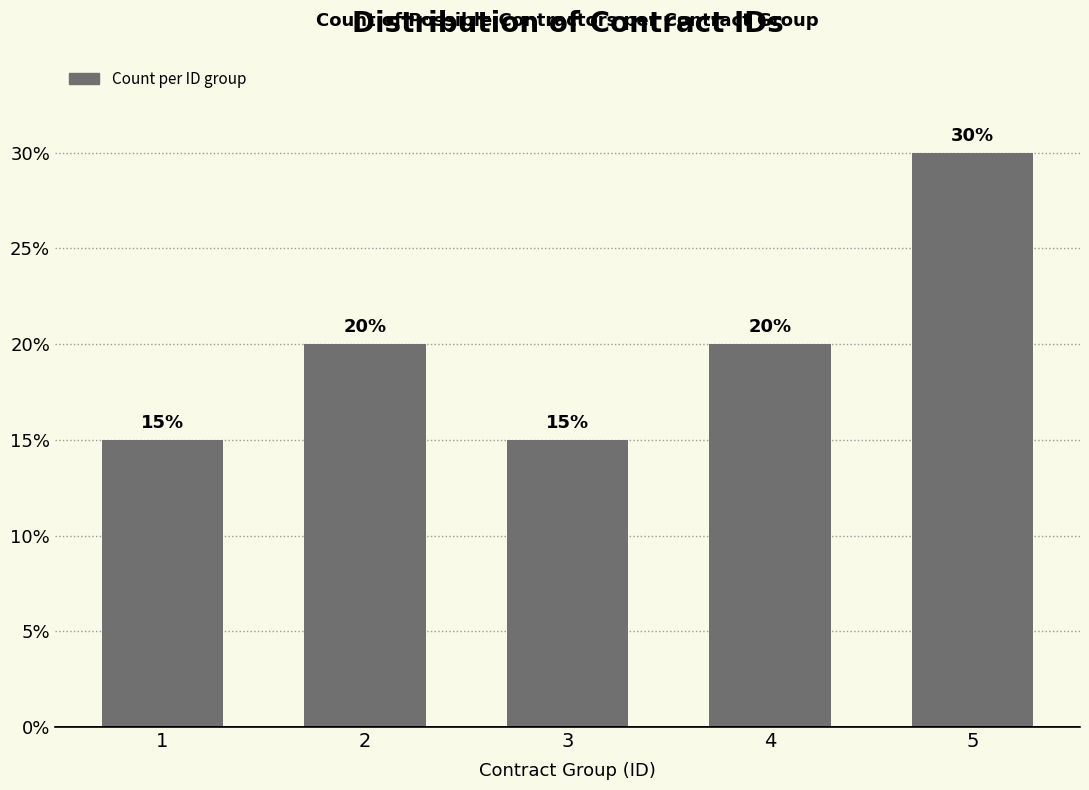

Reading left to right, list all the values displayed in this chart.

1=15	2=20	3=15	4=20	5=30